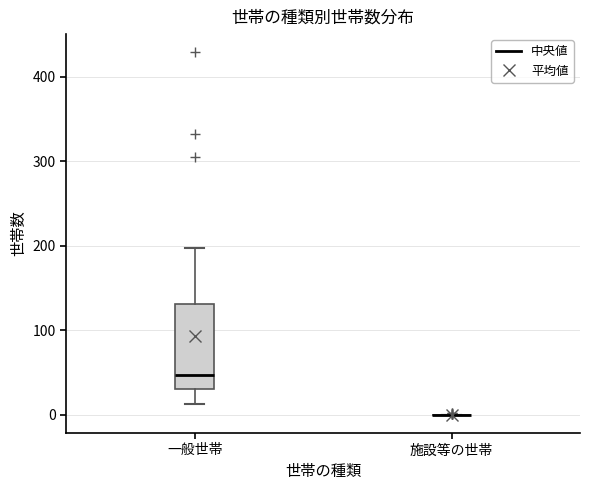

Comparing the boxes themselves (not the whiskers), which one is the tallest?

一般世帯